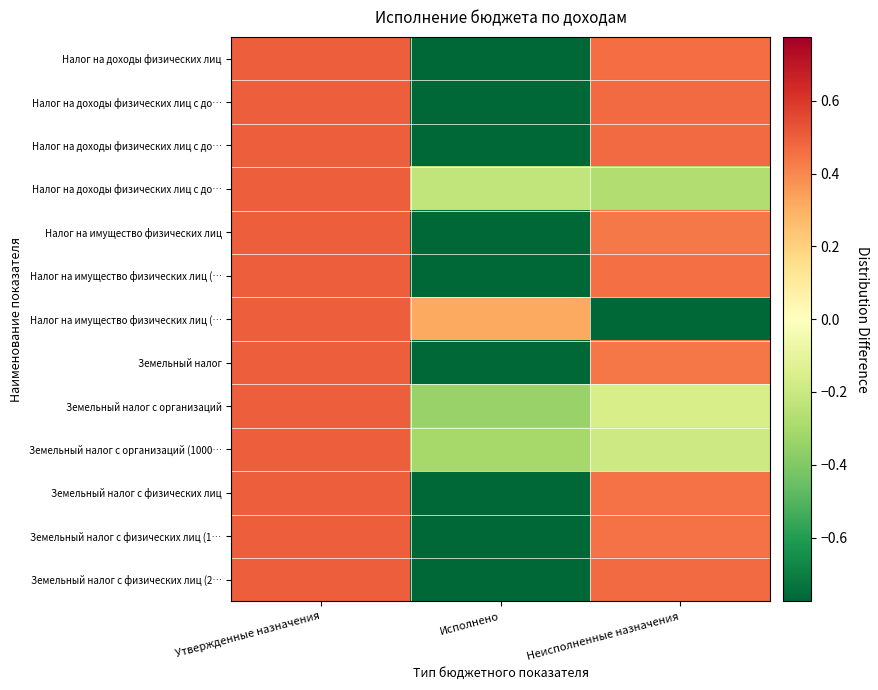

At which category does the chart reach its peak across all series?

Утвержденные назначения